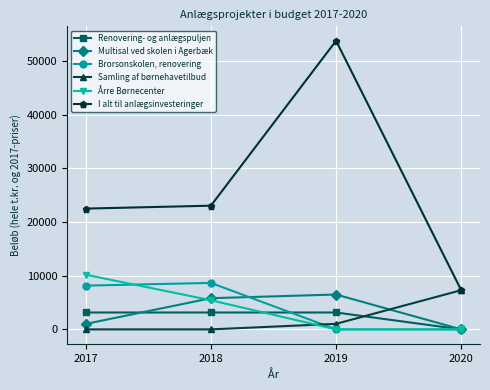

Is the value of Årre Børnecenter at 2019 greater than the value of I alt til anlægsinvesteringer at 2018?

No